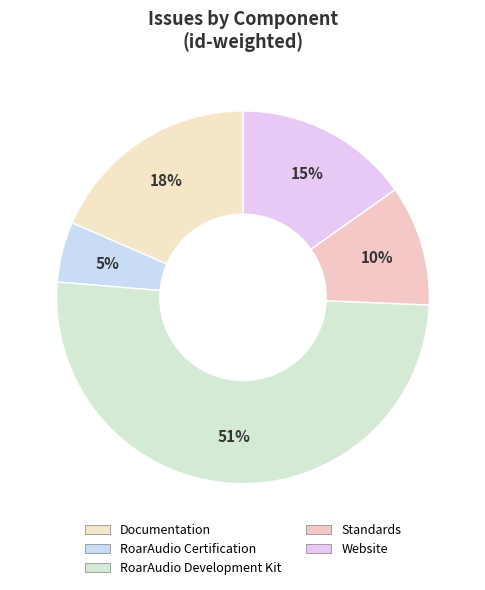

How many segments does this pie chart have?

5